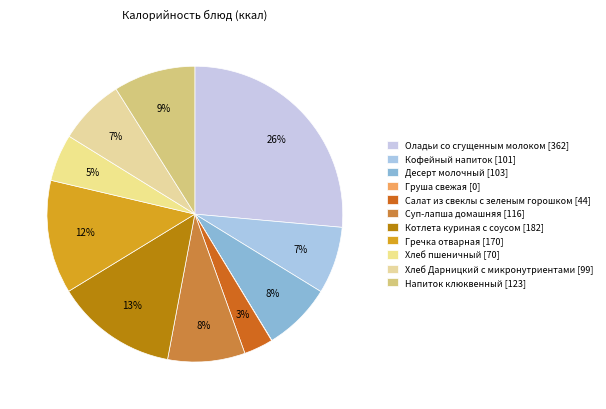

What is the total percentage of Напиток клюквенный and Котлета куриная с соусом?

22.3%